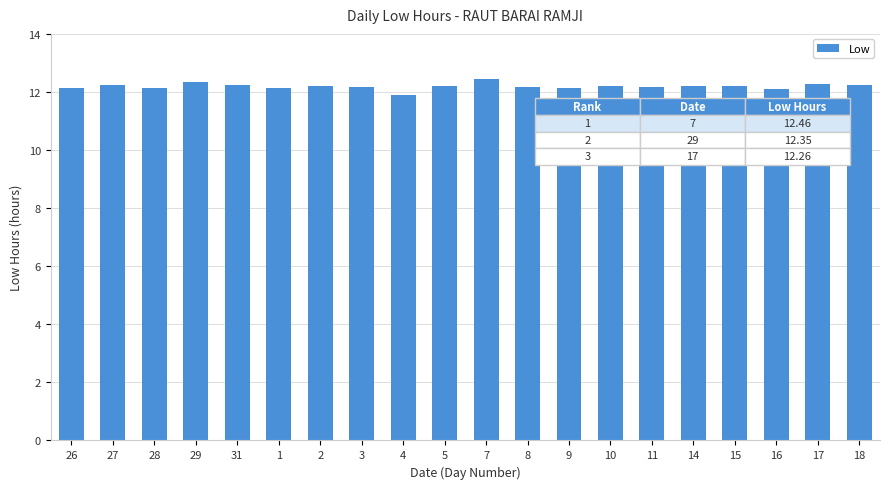

What is the label of the 3rd bar from the left?

28